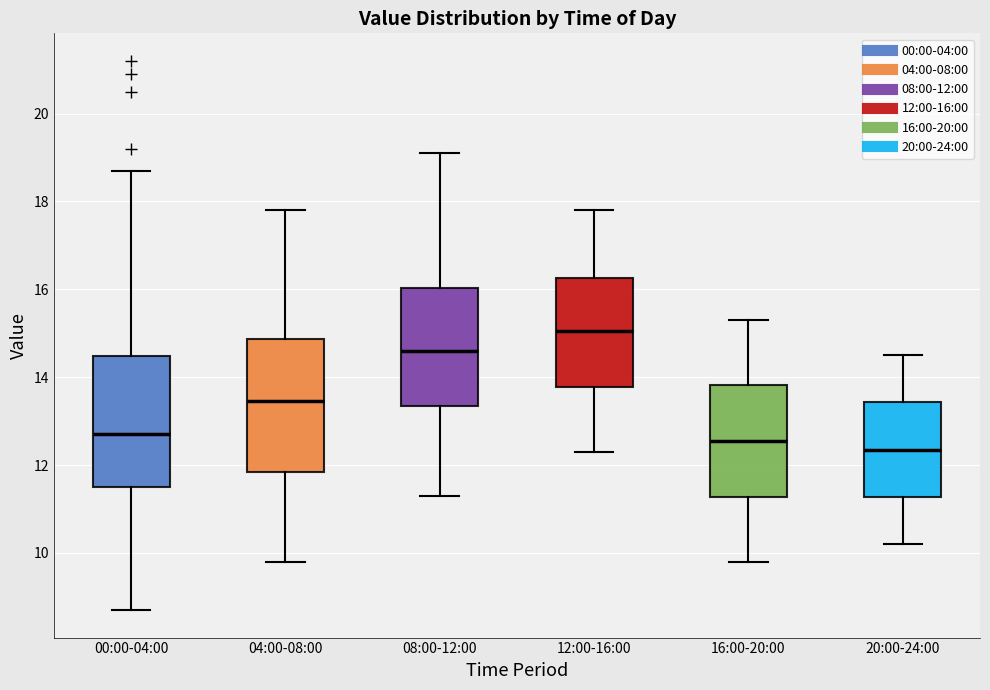

Reading left to right, transcribe this box plot: for each box, give where its median line is, the range the box spans, and where its two whiskers end, as read against the y-axis. The values are not printed on the chart, so give them approximately, as read against the axis.

00:00-04:00: median 12.8, box 11.6 to 14.4, whiskers 8.8 to 18.8
04:00-08:00: median 13.4, box 11.8 to 14.8, whiskers 9.8 to 17.8
08:00-12:00: median 14.6, box 13.4 to 16.0, whiskers 11.4 to 19.2
12:00-16:00: median 15.0, box 13.8 to 16.2, whiskers 12.4 to 17.8
16:00-20:00: median 12.6, box 11.2 to 13.8, whiskers 9.8 to 15.4
20:00-24:00: median 12.4, box 11.2 to 13.4, whiskers 10.2 to 14.6